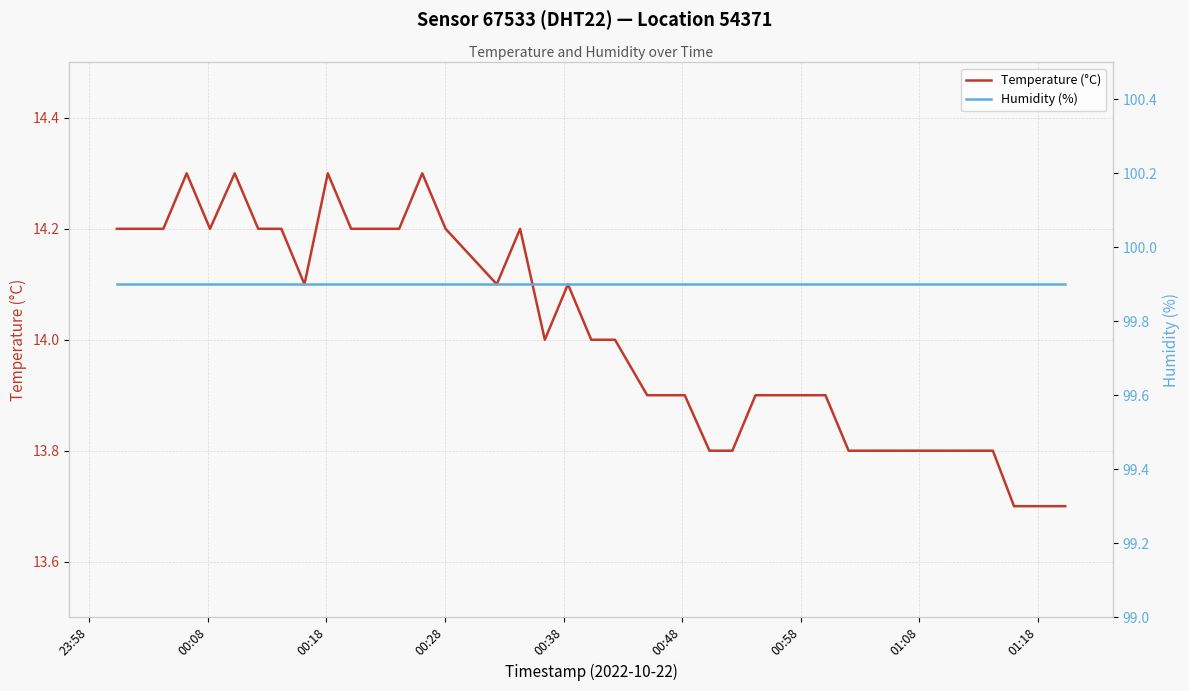

What is the difference between the maximum and minimum values in the Temperature (°C) series?

0.6